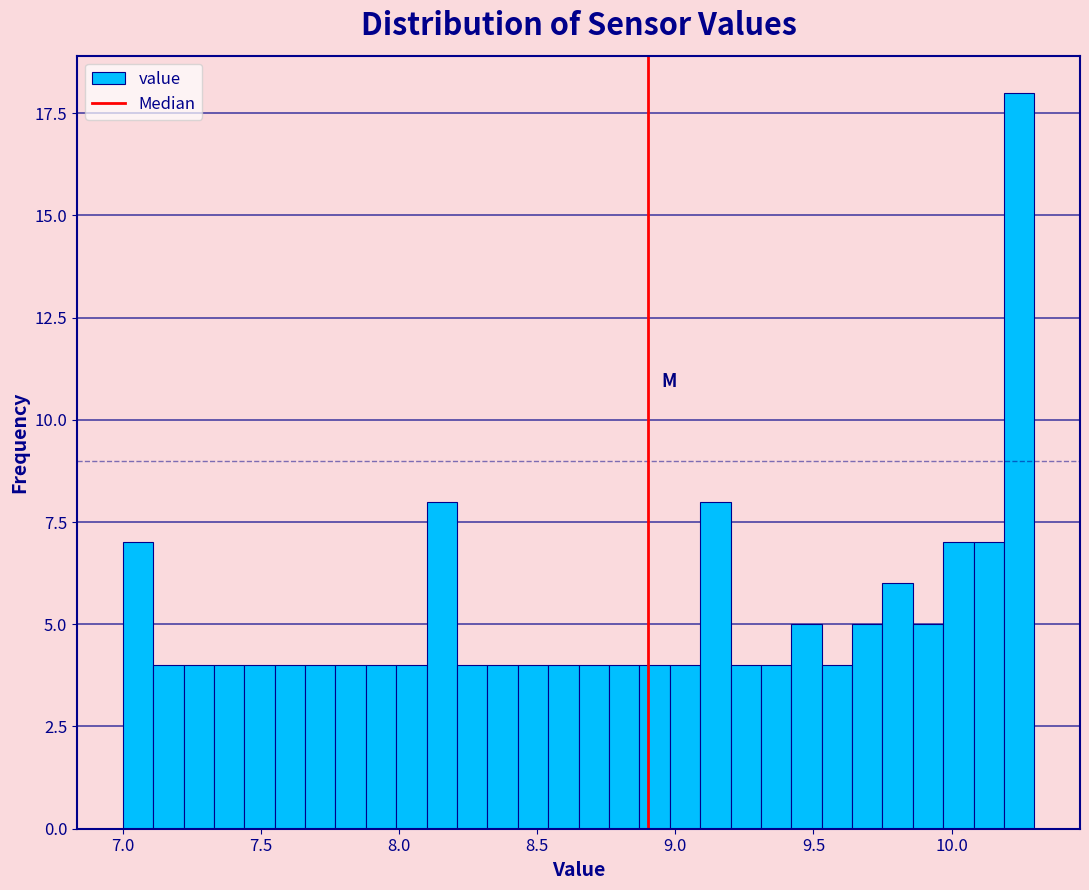

Read against the x-axis, roughly where is the centre of the tallest bar?

10.25